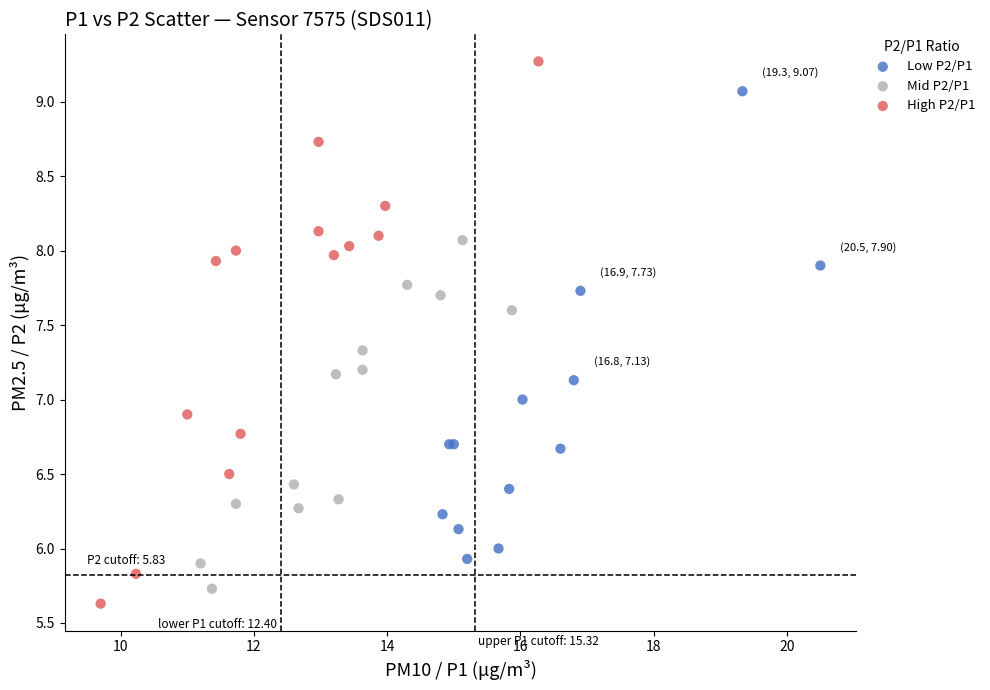

Which series contains the highest Y value?

High P2/P1